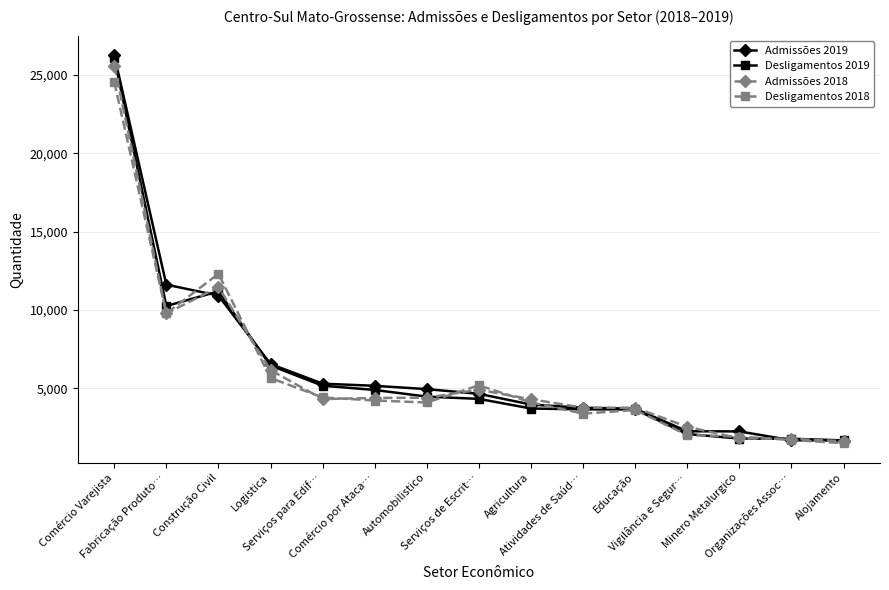

Is the value of Admissões 2019 at Vigilância e Segur… greater than the value of Desligamentos 2019 at Agricultura?

No